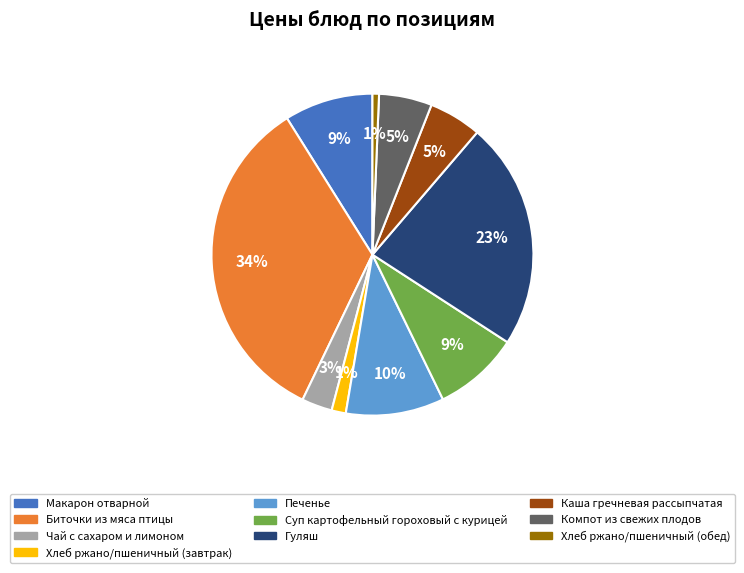

Combined, do Биточки из мяса птицы and Каша гречневая рассыпчатая account for over 50%?

No